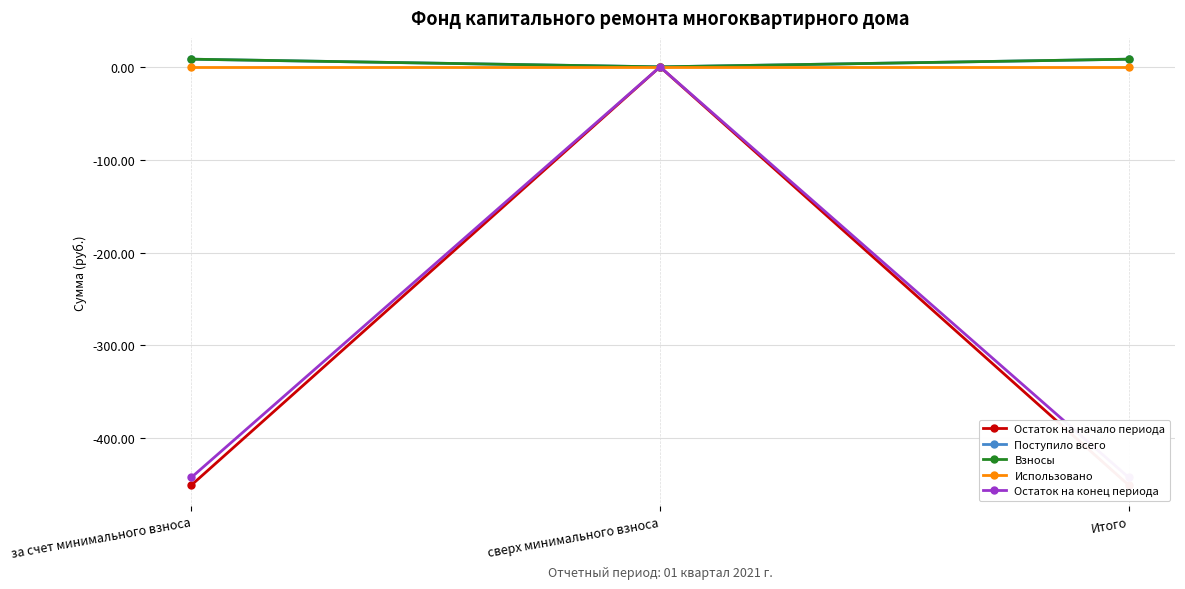

What position from the left is сверх минимального взноса?

2